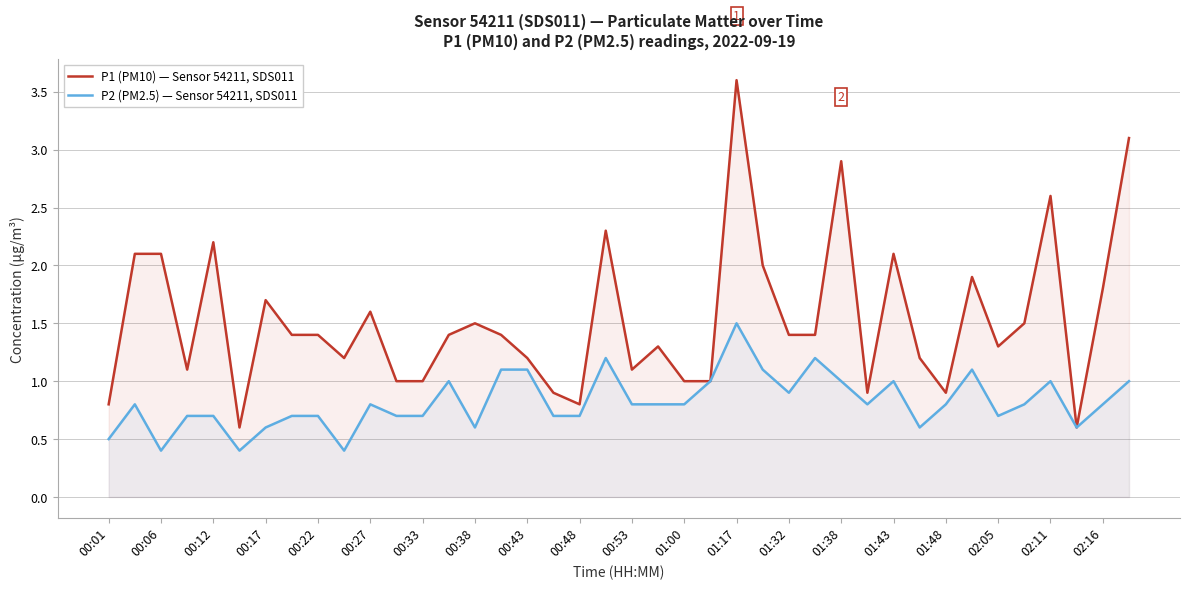

Does the chart have visible grid lines?

Yes